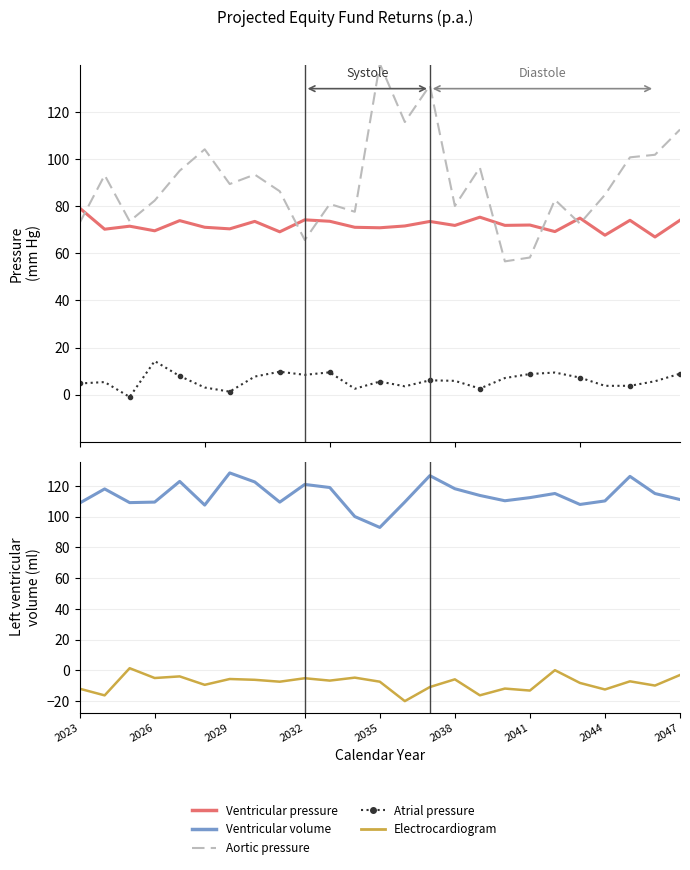

Rank the series at 10 from lowest to highest value.

Electrocardiogram, Atrial pressure, Ventricular pressure, Aortic pressure, Ventricular volume